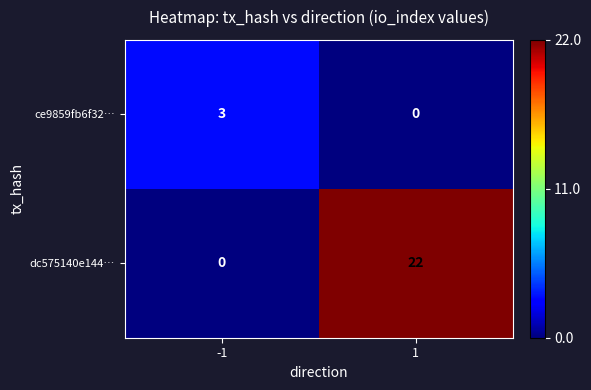

Count the number of categories in the chart.

2